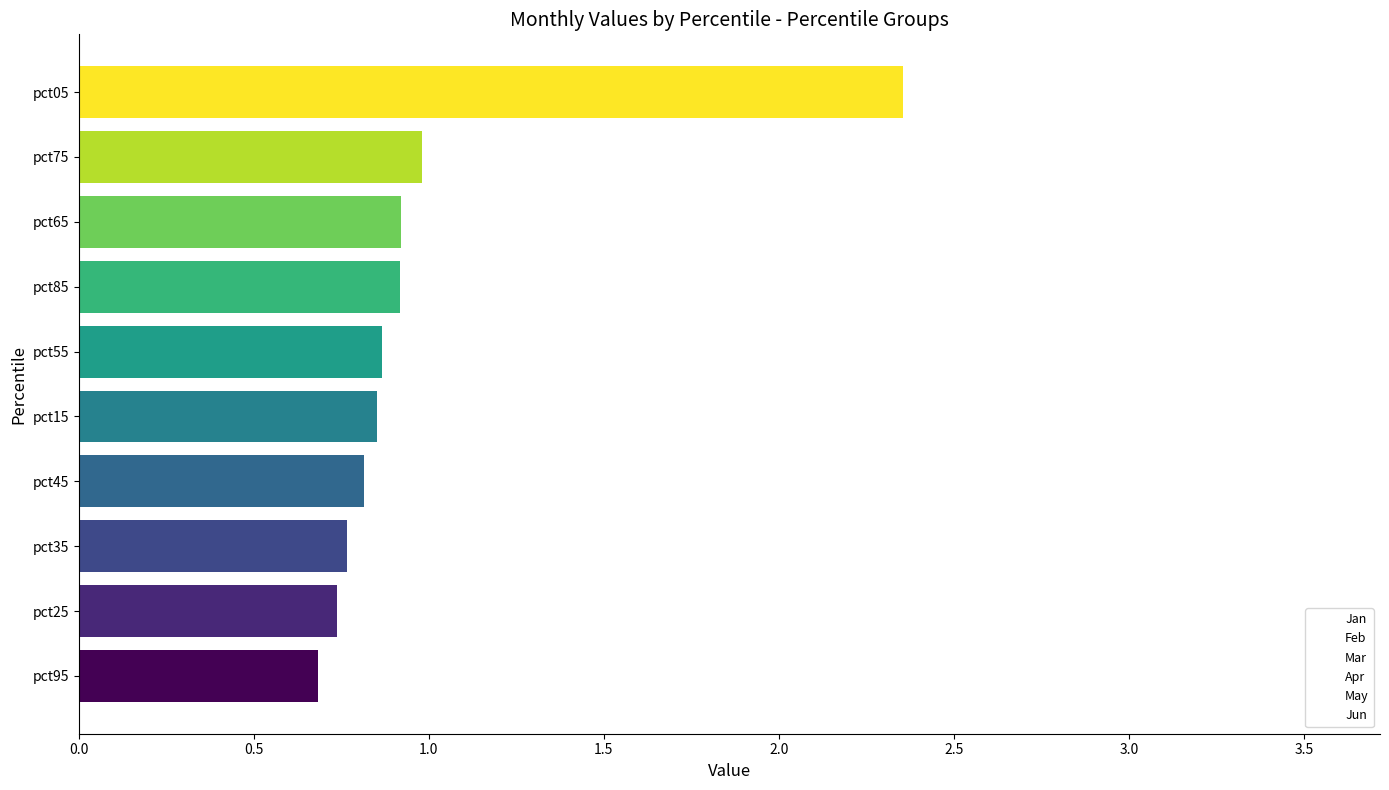

Which series has the largest range (max minus min)?

Jun